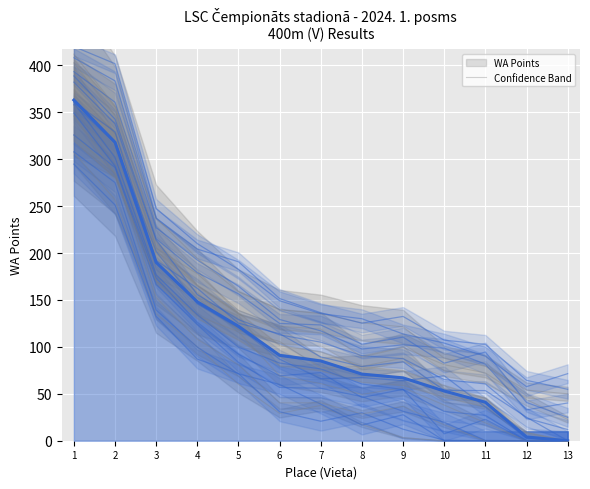

What is the sum of all values?

1553